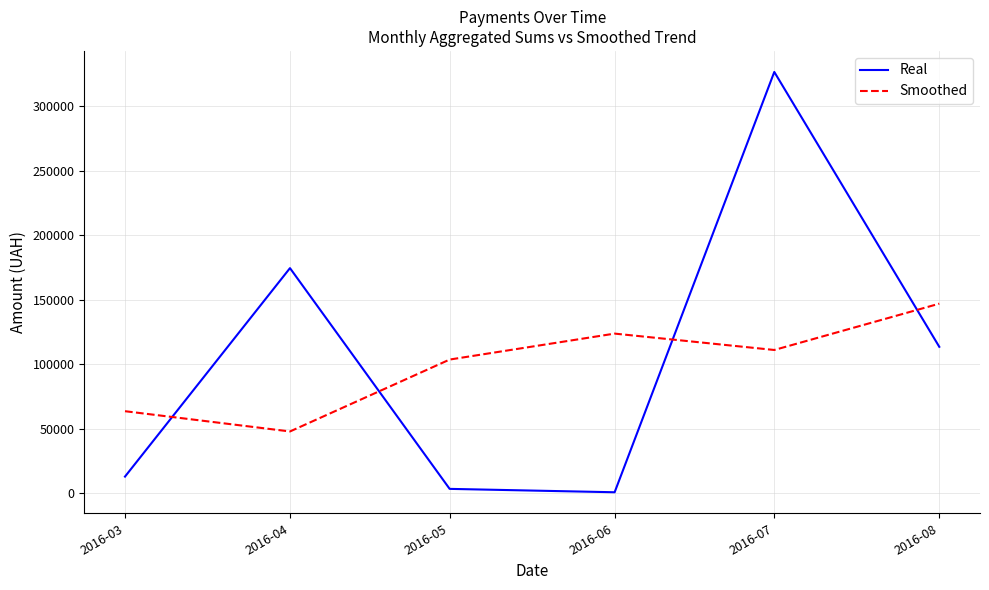

What are all the series names shown in the legend?

Real, Smoothed